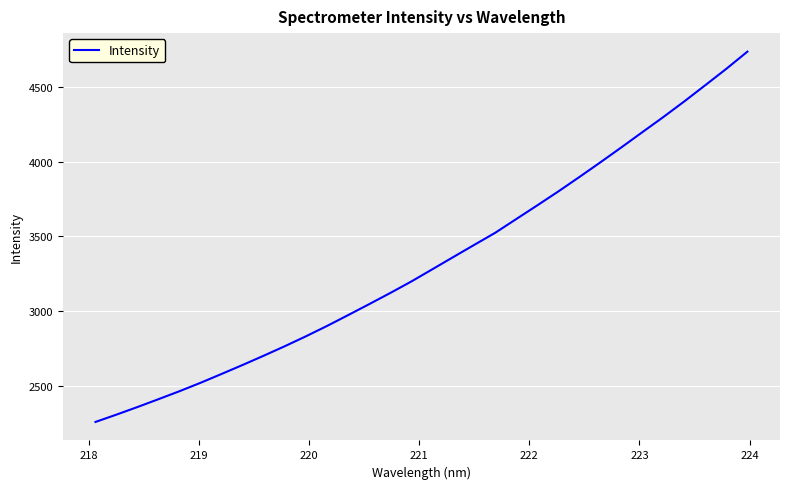

What is the smallest value displayed?

2256.5